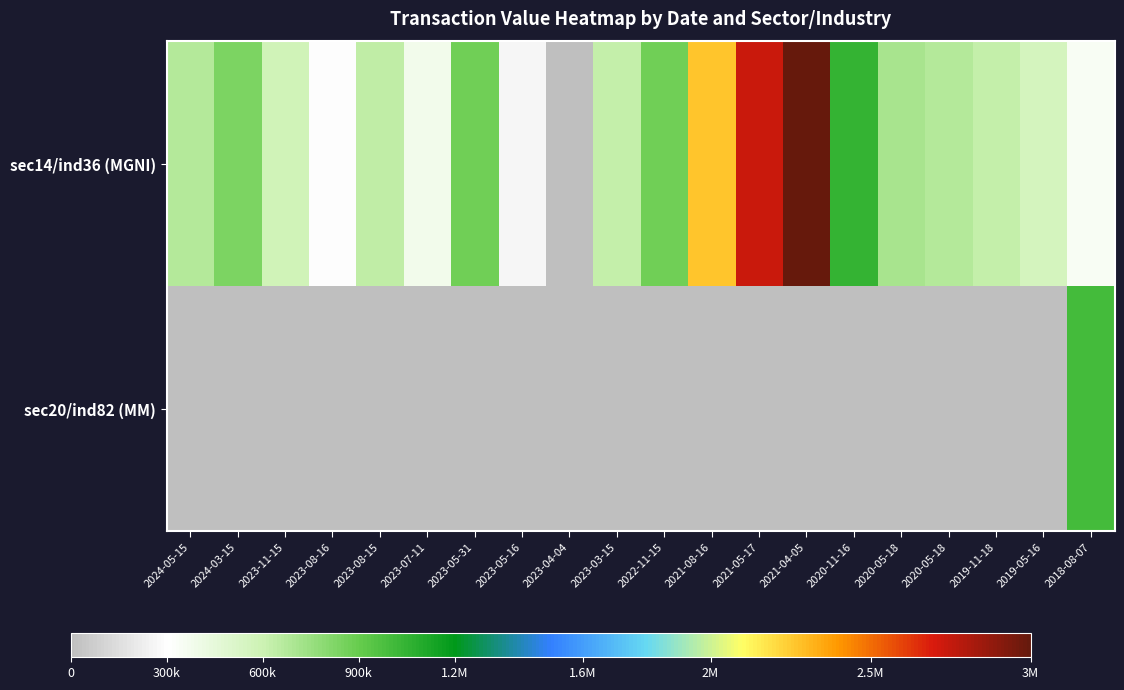

Reading right to left, what are all the values shown in this chart?

sec14/ind36 (MGNI): 2018-08-07=342000	2019-05-16=552708	2019-11-18=631300	2020-05-18=674018	2020-05-18=705132	2020-11-16=1051286	2021-04-05=2990841	2021-05-17=2731485	2021-08-16=2262237	2022-11-15=868486	2023-03-15=629250	2023-04-04=0	2023-05-16=268508	2023-05-31=876750	2023-07-11=375500	2023-08-15=639000	2023-08-16=298071	2023-11-15=585000	2024-03-15=840750	2024-05-15=676500
sec20/ind82 (MM): 2018-08-07=1002660	2019-05-16=0	2019-11-18=0	2020-05-18=0	2020-05-18=0	2020-11-16=0	2021-04-05=0	2021-05-17=0	2021-08-16=0	2022-11-15=0	2023-03-15=0	2023-04-04=0	2023-05-16=0	2023-05-31=0	2023-07-11=0	2023-08-15=0	2023-08-16=0	2023-11-15=0	2024-03-15=0	2024-05-15=0